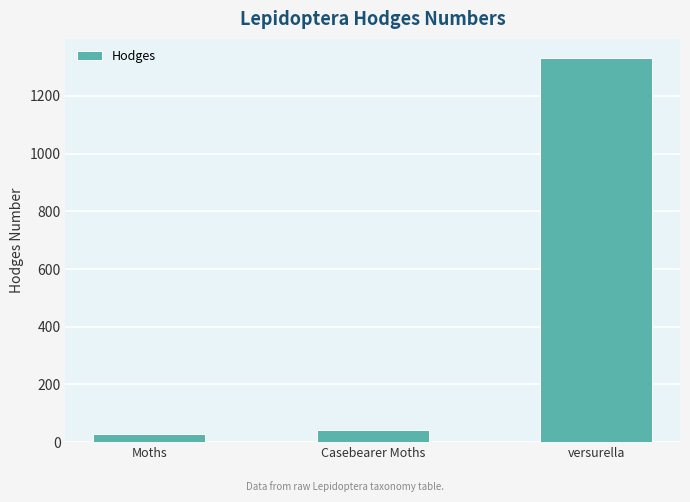

Reading right to left, what are all the values shown in this chart?

versurella=1331.0	Casebearer Moths=42.1	Moths=29.0